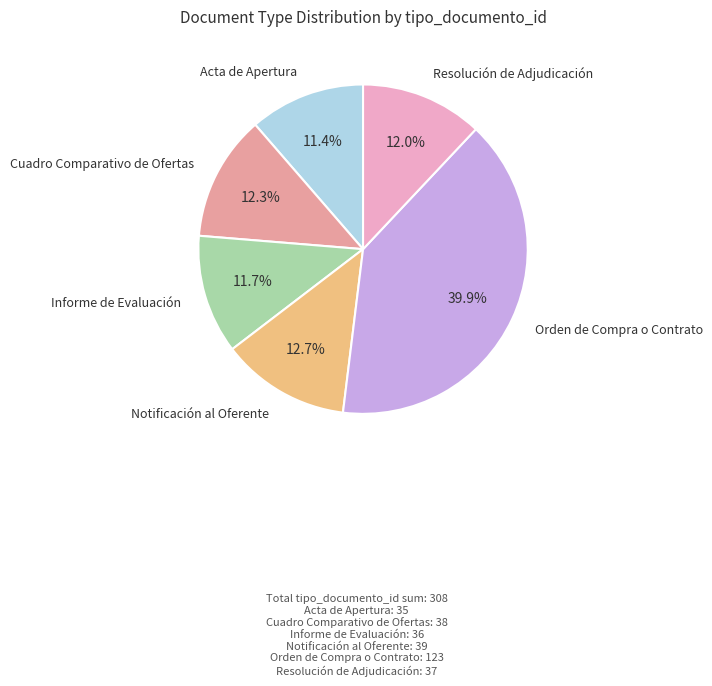

How many slices are in this pie chart?

6